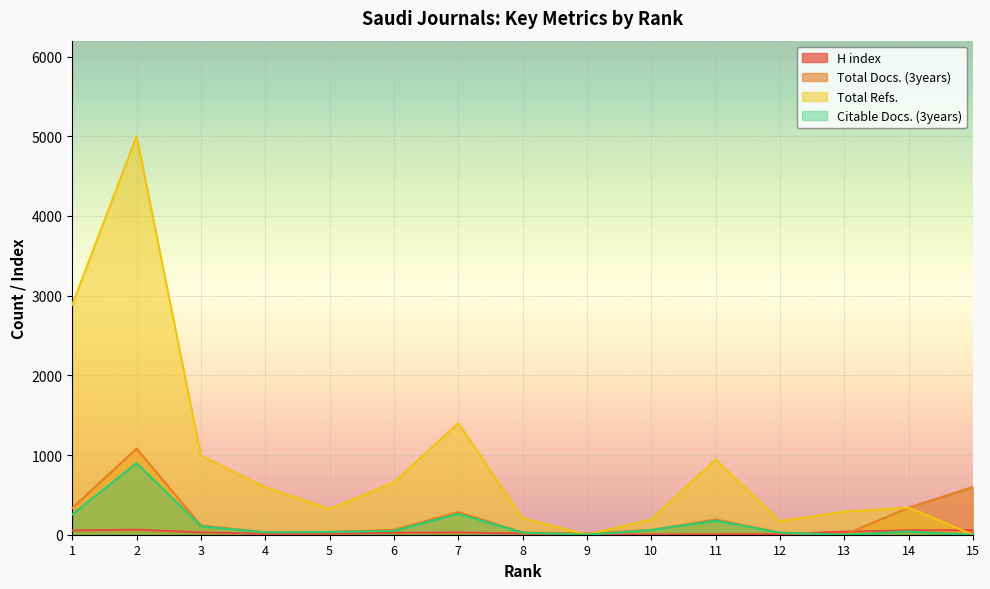

What is the difference between the second highest and second lowest values in the Total Refs. series?

2888